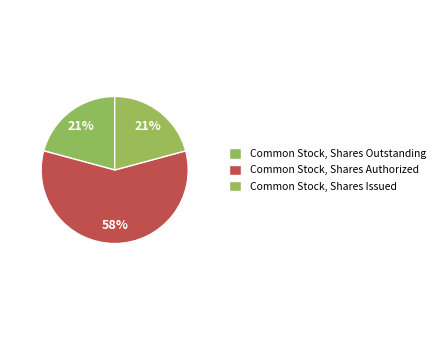

How many slices are in this pie chart?

3